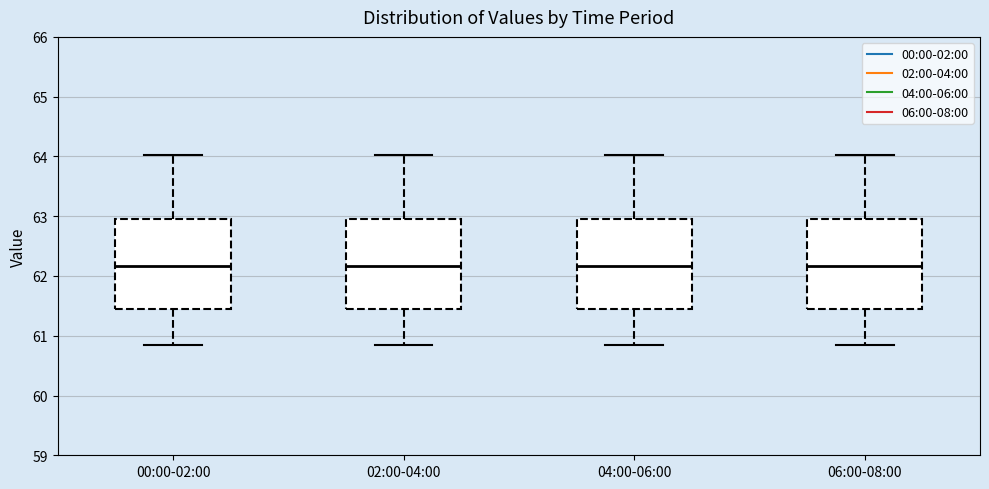

Reading left to right, transcribe this box plot: for each box, give where its median line is, the range the box spans, and where its two whiskers end, as read against the y-axis. The values are not printed on the chart, so give them approximately, as read against the axis.

00:00-02:00: median 62.2, box 61.5 to 63.0, whiskers 60.8 to 64.0
02:00-04:00: median 62.2, box 61.5 to 63.0, whiskers 60.8 to 64.0
04:00-06:00: median 62.2, box 61.5 to 63.0, whiskers 60.8 to 64.0
06:00-08:00: median 62.2, box 61.5 to 63.0, whiskers 60.8 to 64.0